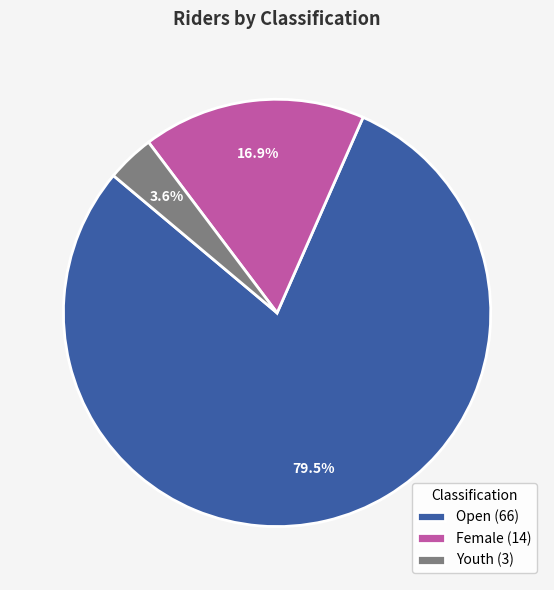

Count the number of slices in the pie.

3